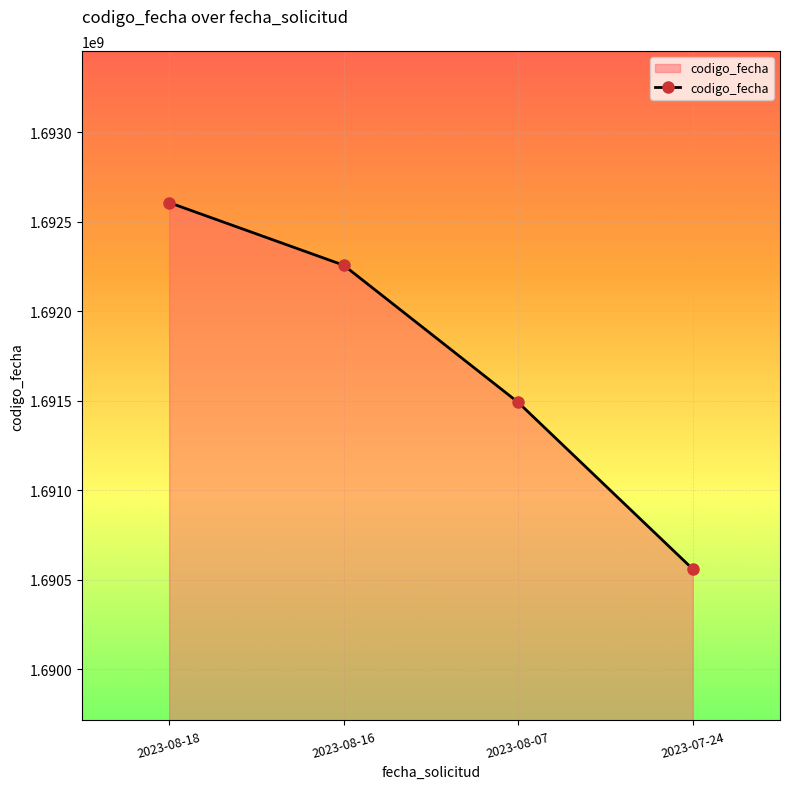

Reading right to left, list all the values displayed in this chart.

1690560602	1691491136	1692257255	1692606931